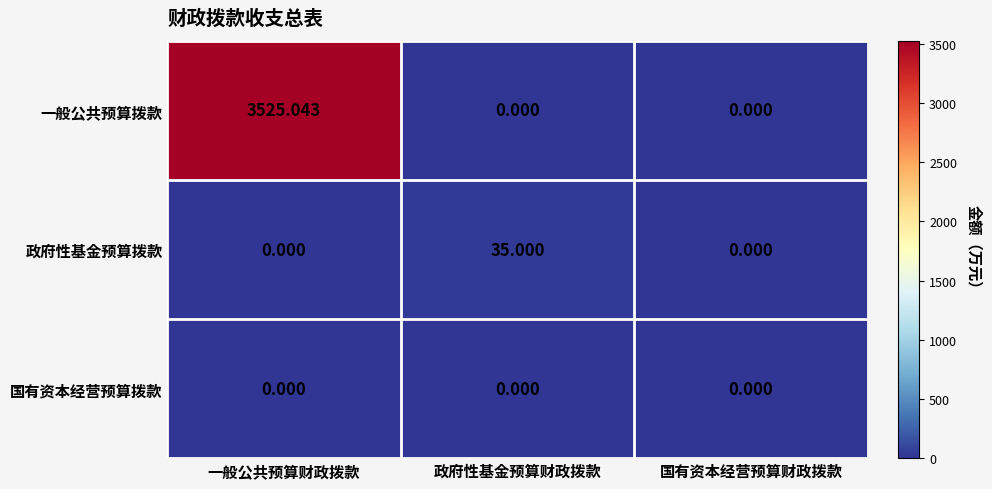

Which series has the largest range (max minus min)?

一般公共预算拨款